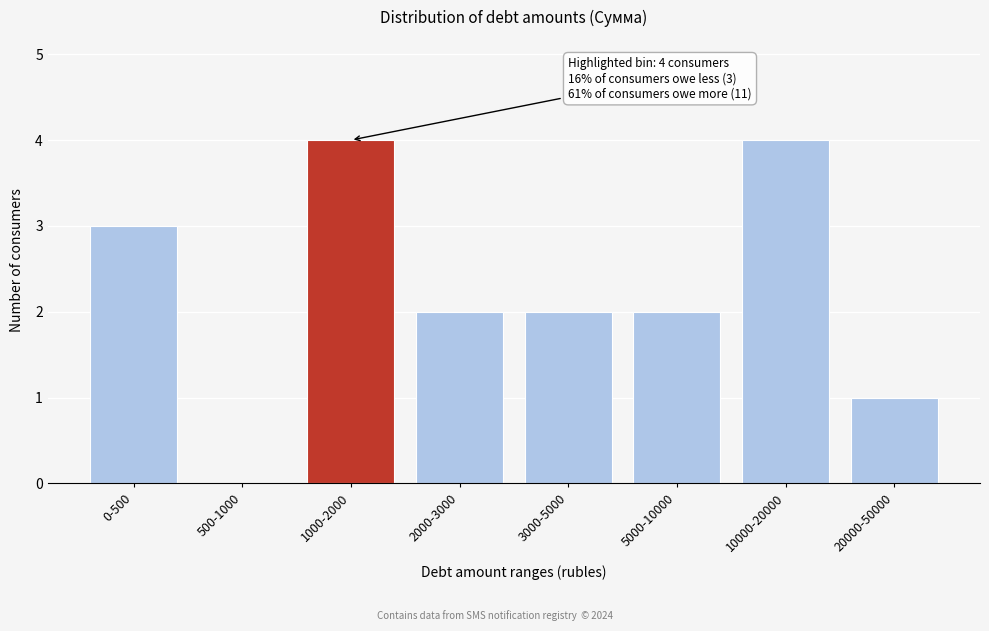

Reading left to right, extract all data points from this chart.

0-500=3	500-1000=0	1000-2000=4	2000-3000=2	3000-5000=2	5000-10000=2	10000-20000=4	20000-50000=1